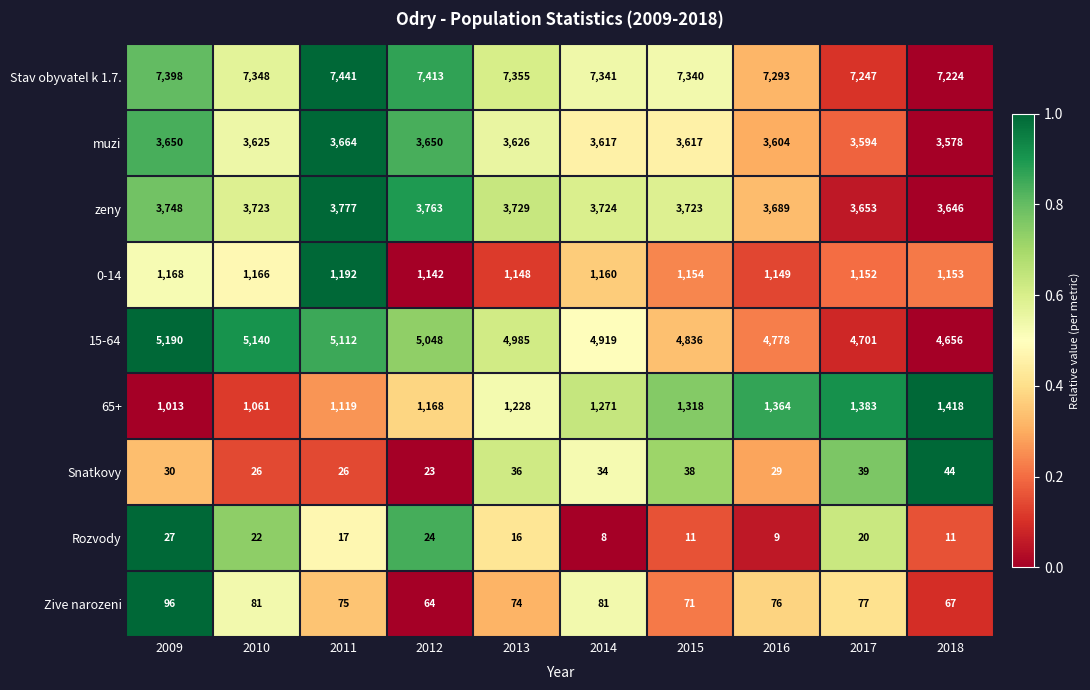

Which series has the largest range (max minus min)?

15-64